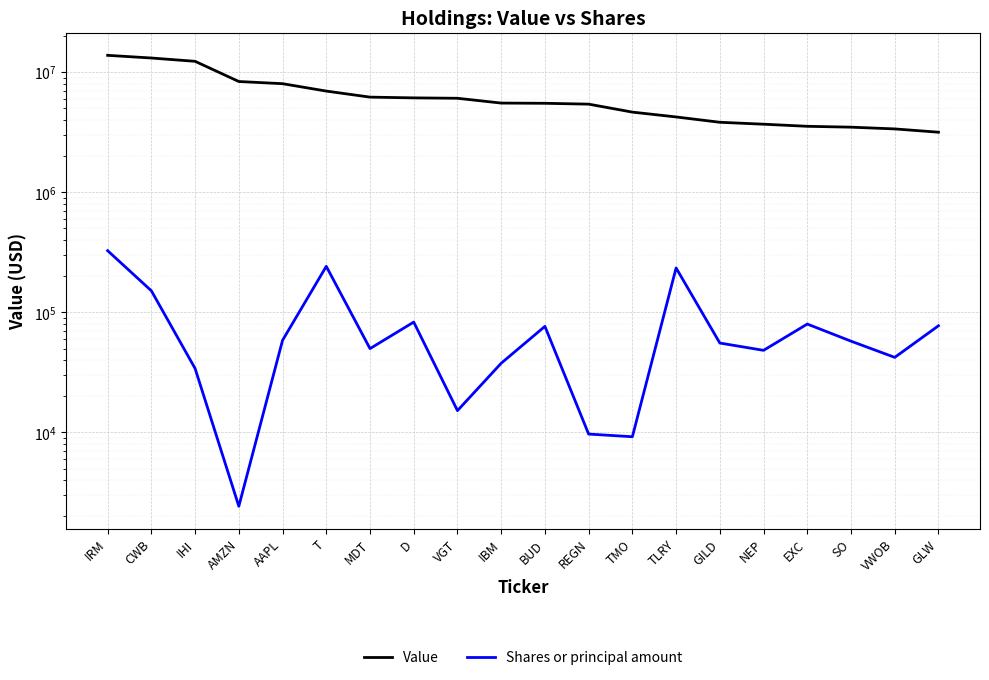

True or false: Shares or principal amount and Value cross at least once.

False